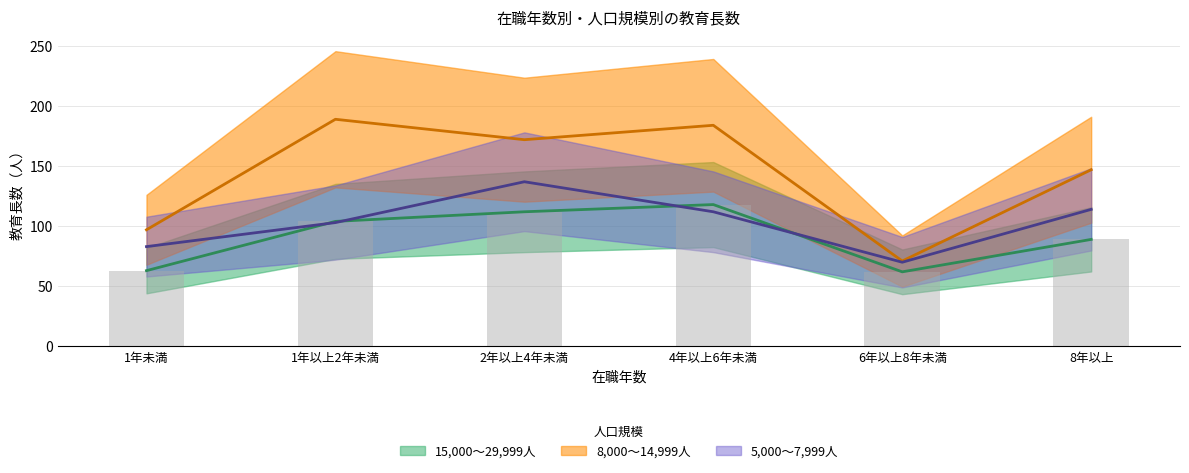

How many data points in 8,000～14,999人 are above 172?

2